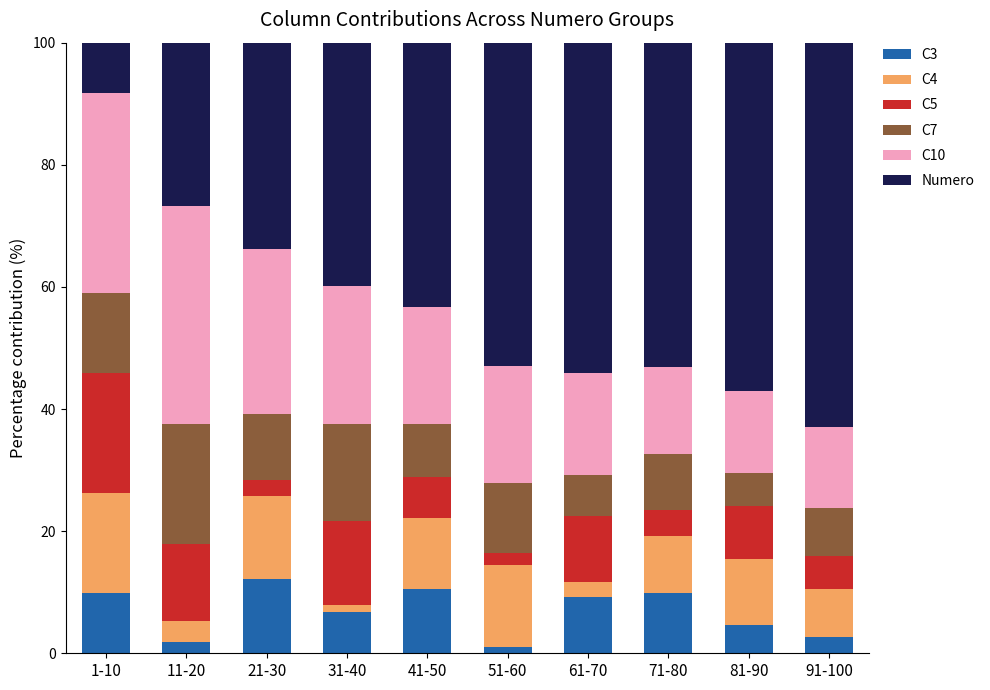

What is the highest value of the C3 series?

12.2